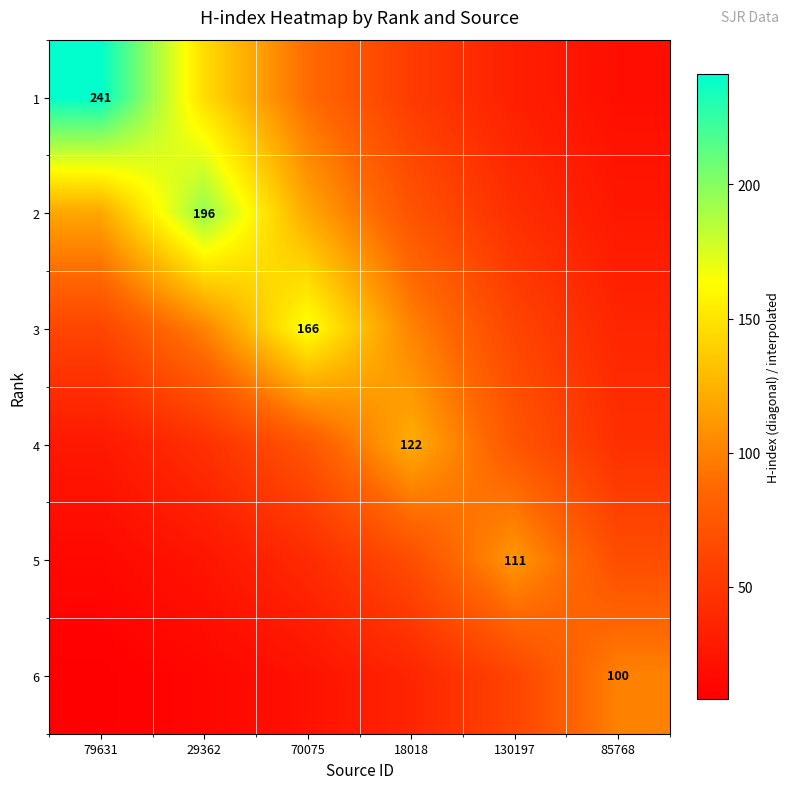

At 70075, list the series in order from largest to smallest.

3, 2, 1, 4, 5, 6